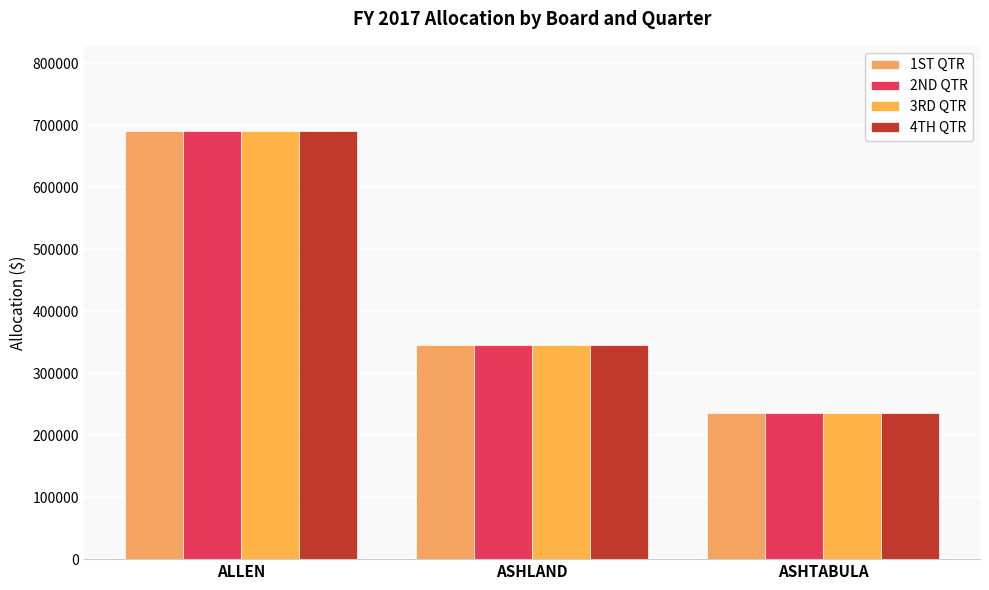

At how many categories does at least one series exceed 502873?

1